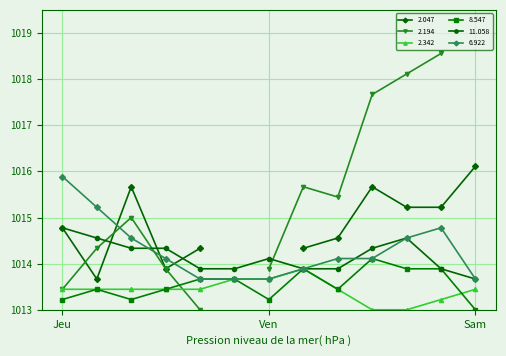

What is the maximum value for 2.342?

1013.9